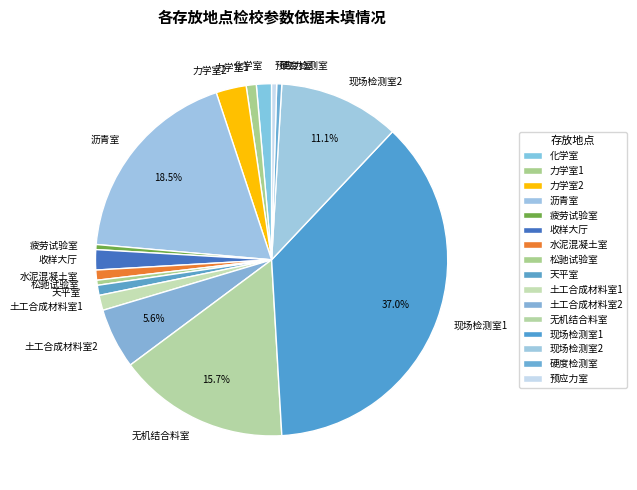

Which category has the biggest portion of the pie?

现场检测室1